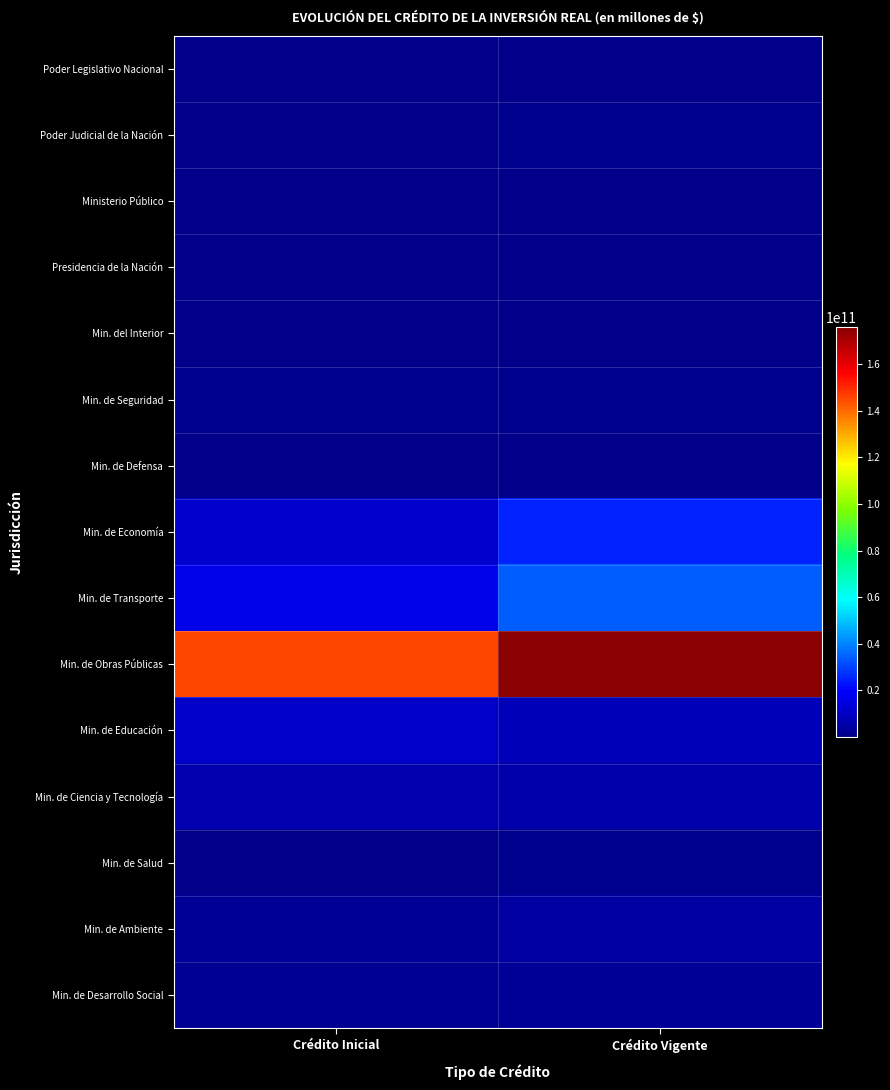

What is the minimum value shown in the chart?

87859261